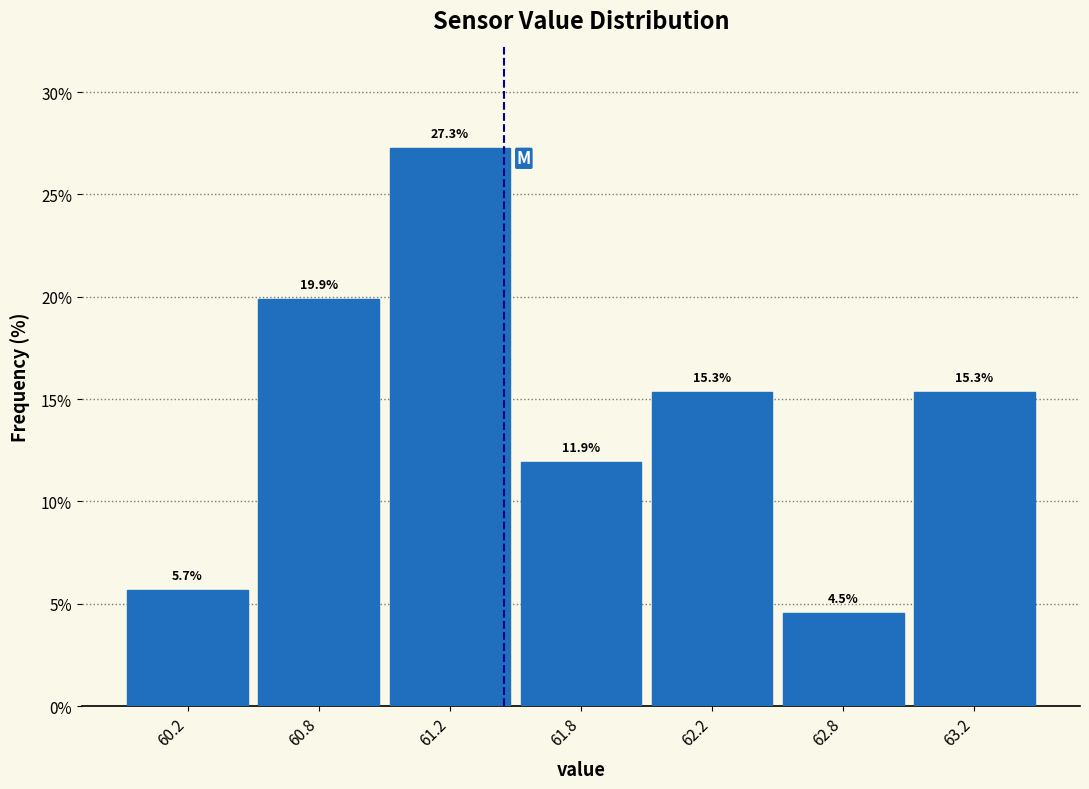

Reading left to right, list all the values displayed in this chart.

60.2=5.7	60.8=19.9	61.2=27.3	61.8=11.9	62.2=15.3	62.8=4.5	63.2=15.3